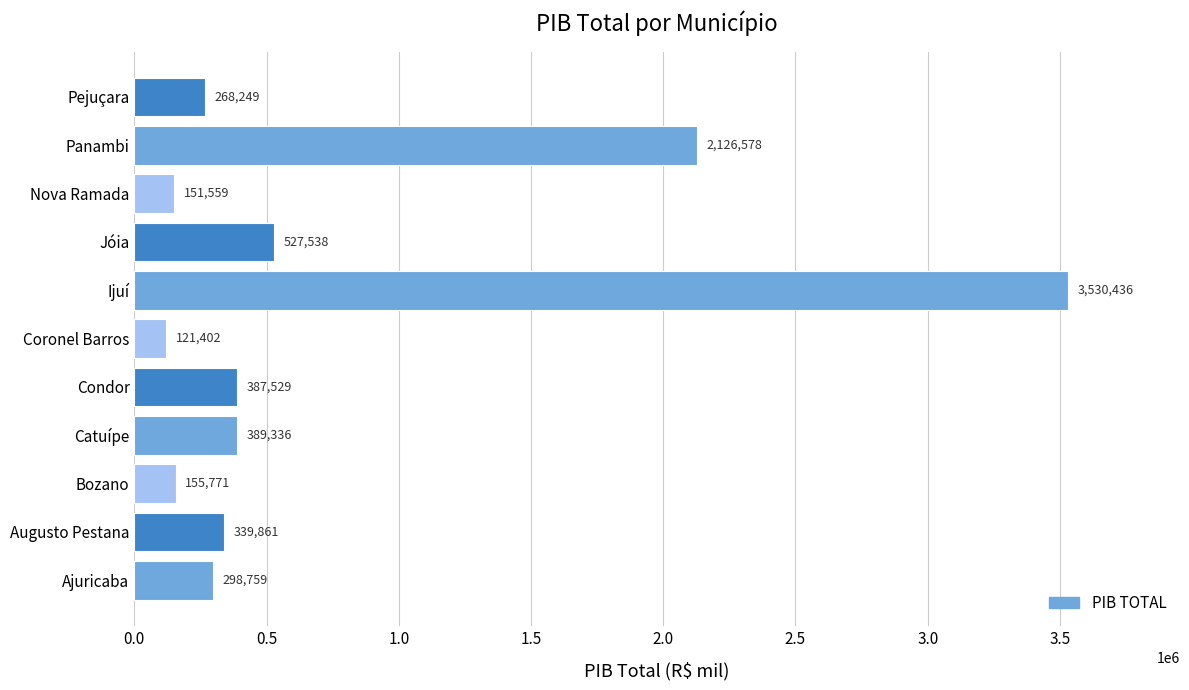

Count the number of categories in the chart.

11